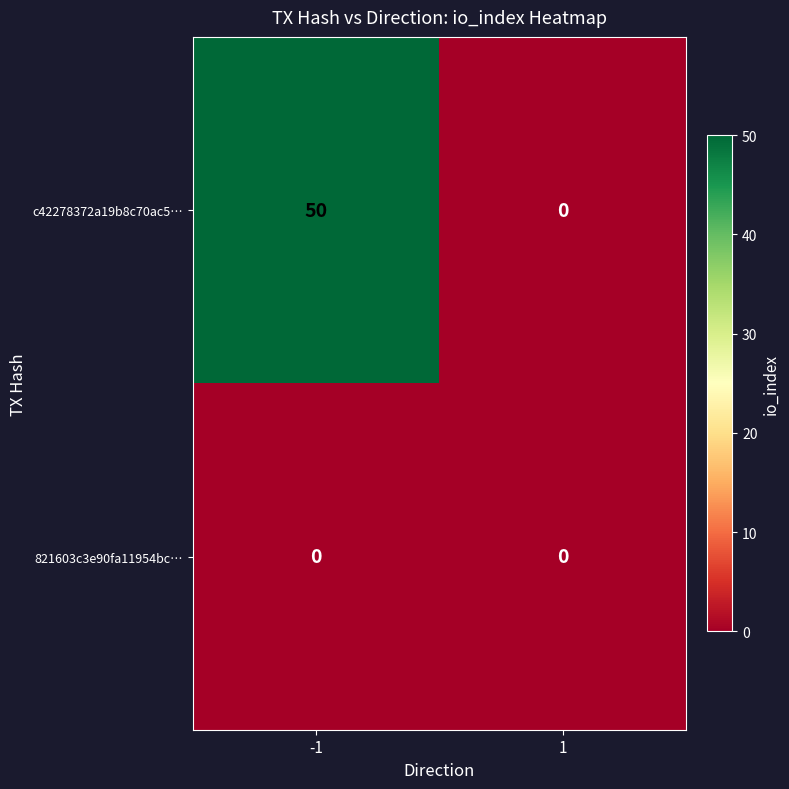

The value of c42278372a19b8c70ac5… at -1 is 85. True or false?

False